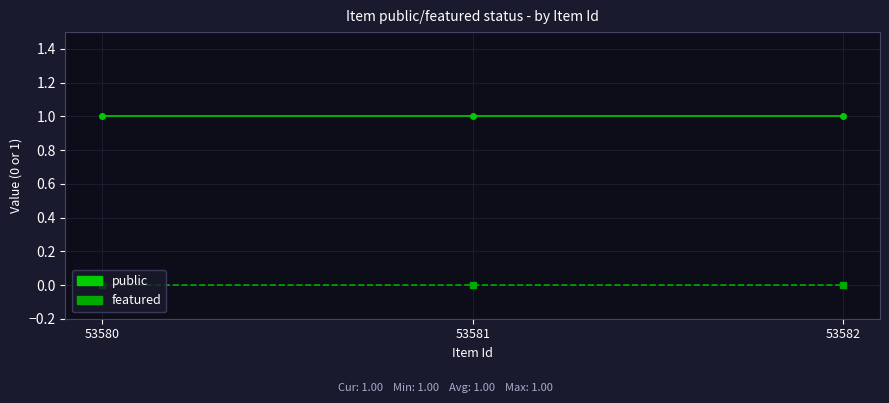

Rank the series by their maximum value, from lowest to highest.

featured, public